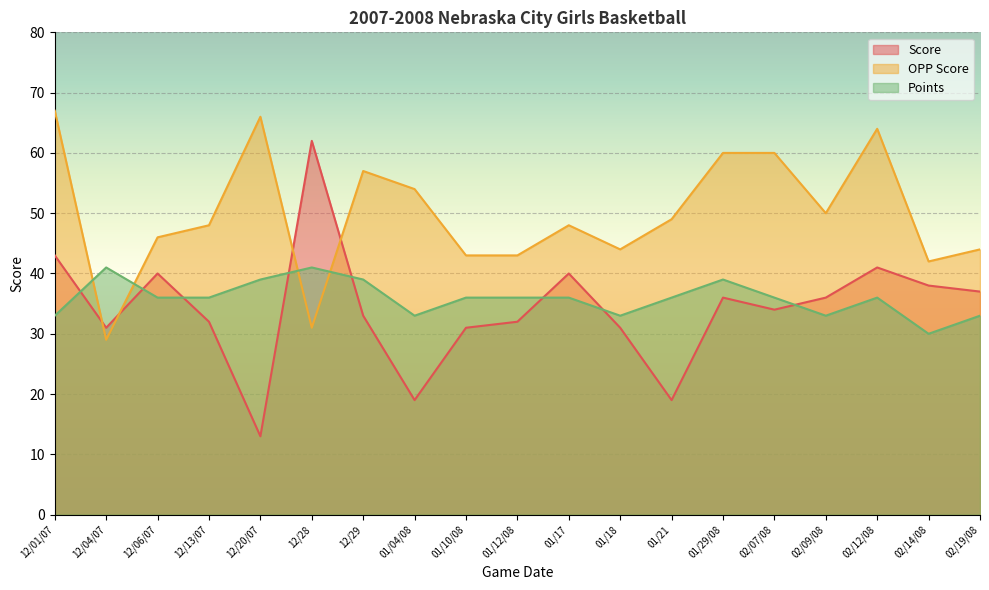

What is the average value of the Points series?

36